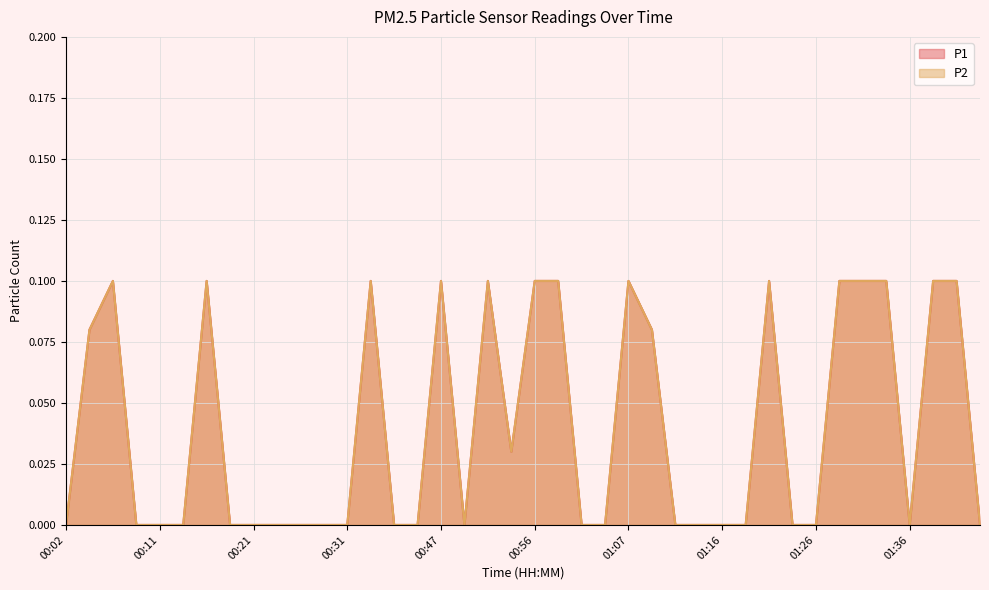

Which series has the largest total across all categories?

P1